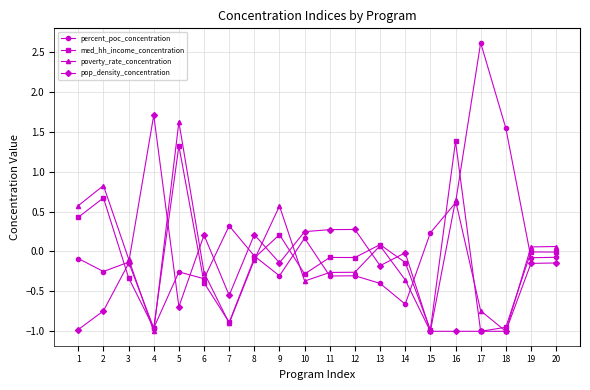

What is the difference between the maximum and minimum values in the med_hh_income_concentration series?

2.4